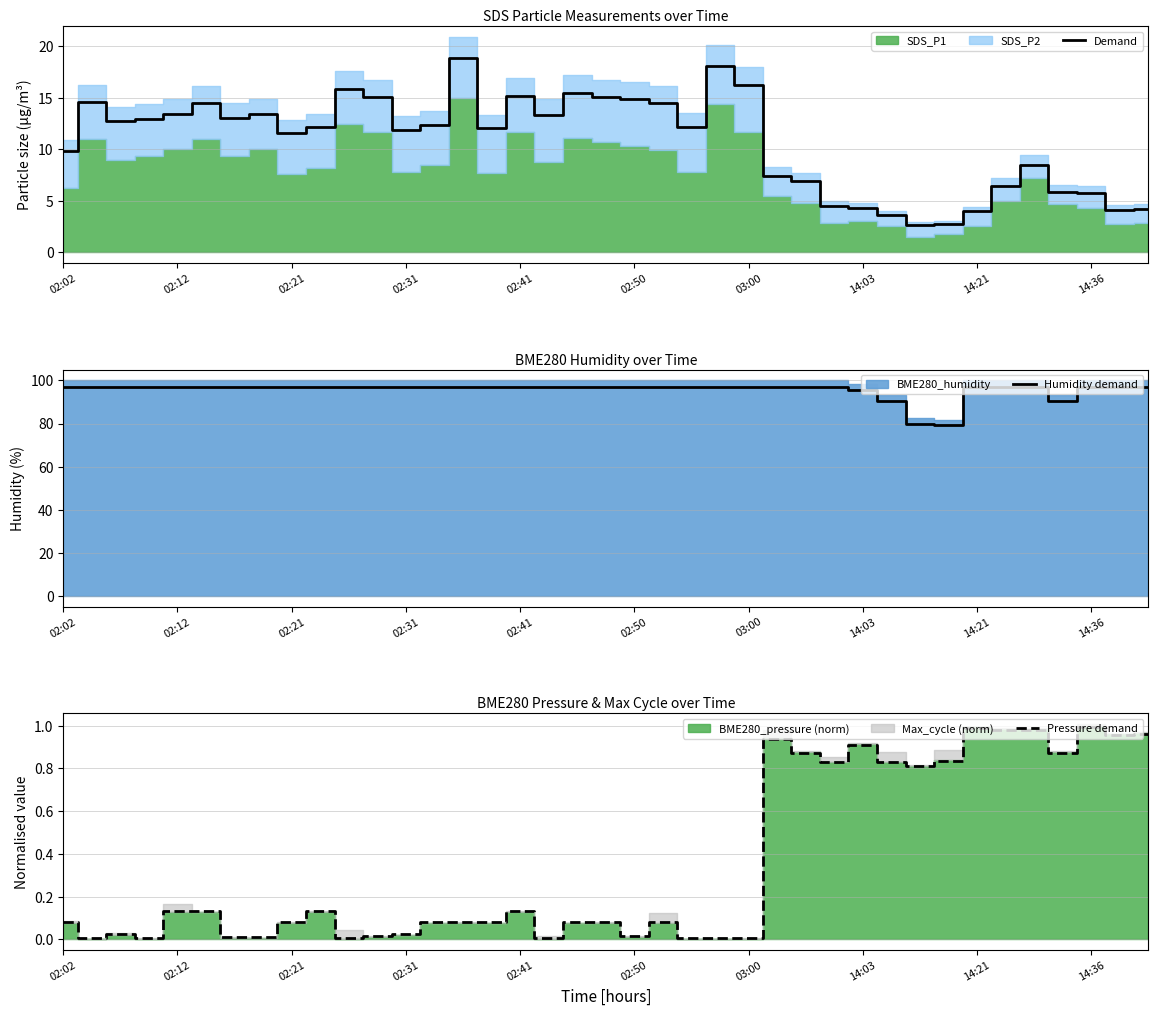

What is the value of the Demand point at the 7th from the left?

13.1